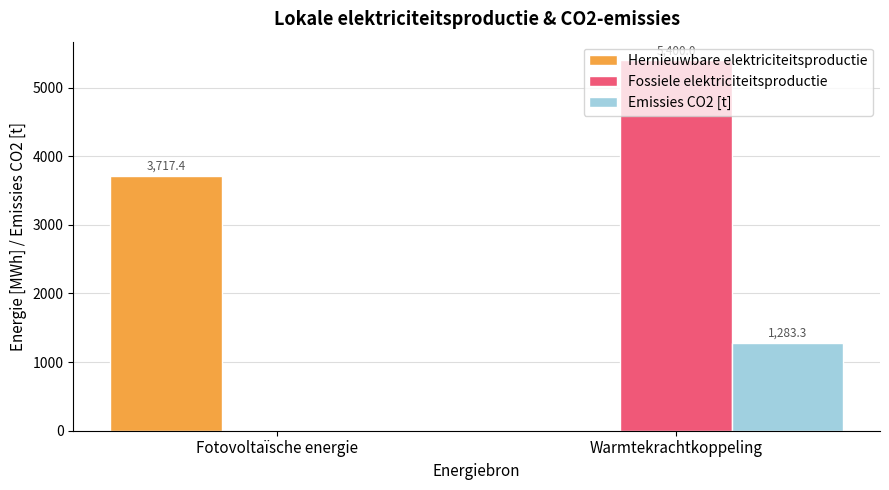

What is the sum of all Fossiele elektriciteitsproductie values?

5400.0